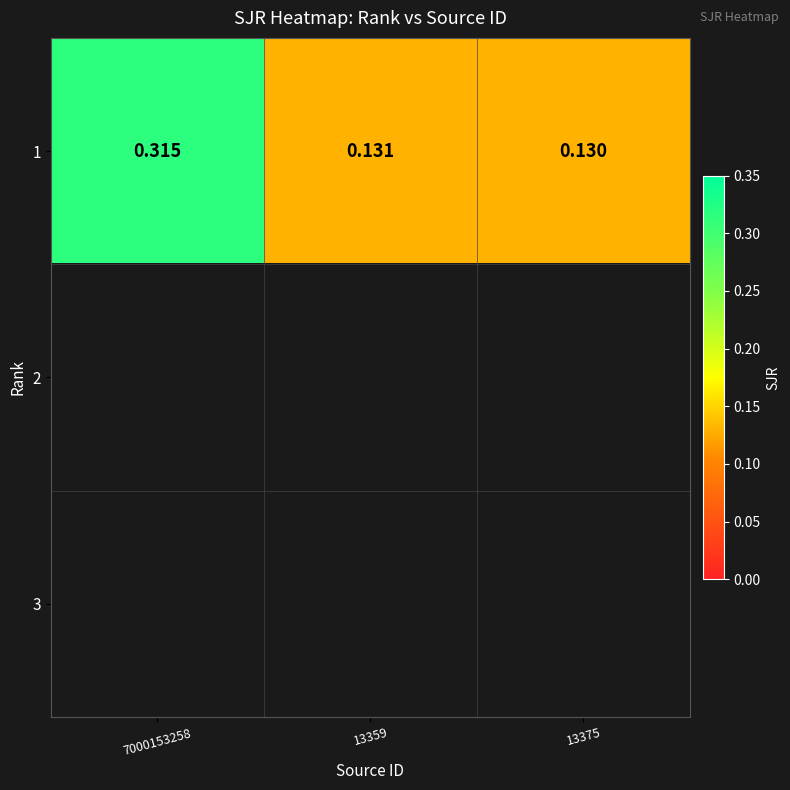

List the labels in order of 1 value, smallest first.

13375, 13359, 7000153258